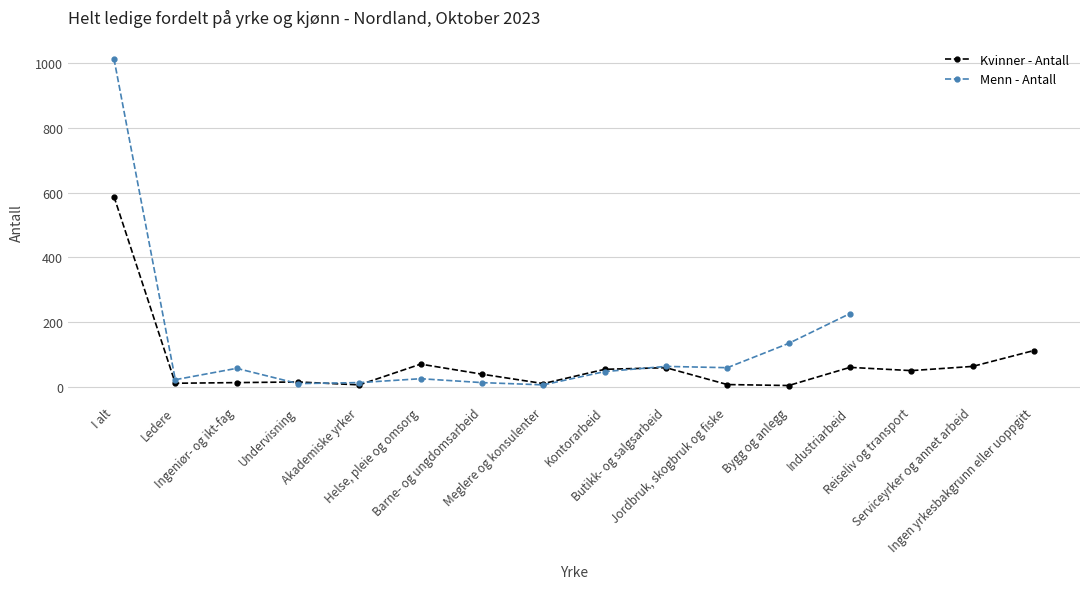

How many interior local valleys (lower than both neighbors) does the data have?

5